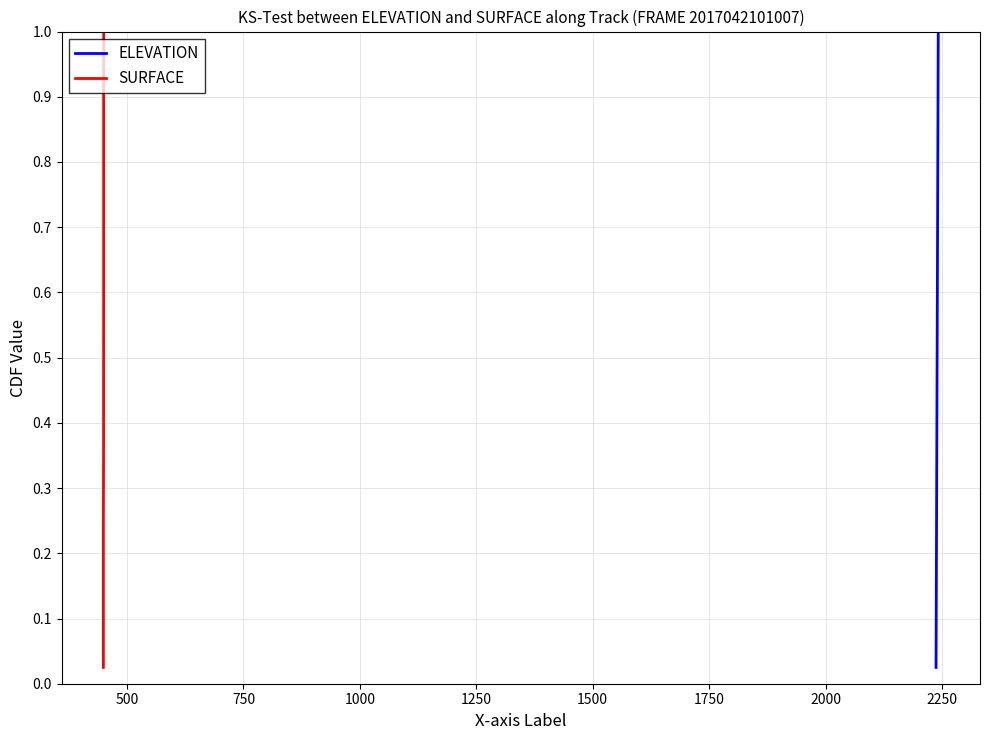

Which series has the largest total across all categories?

ELEVATION